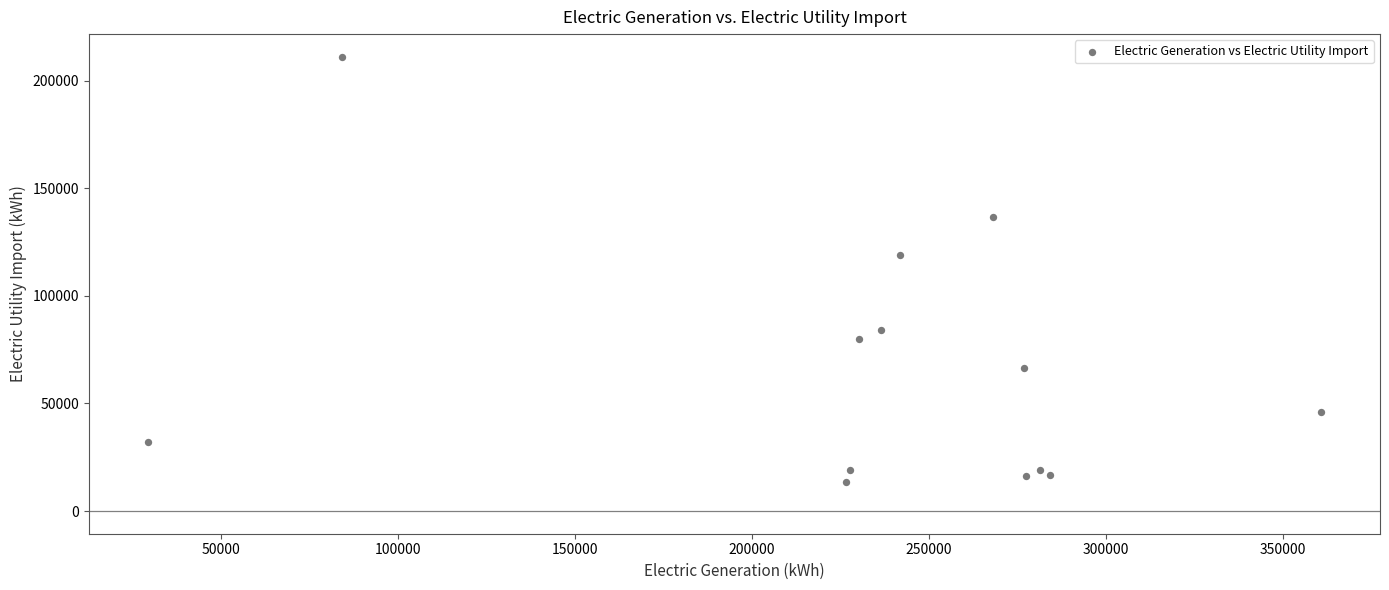

What Y value in the scatter plot is closest to 112227?

119196.1